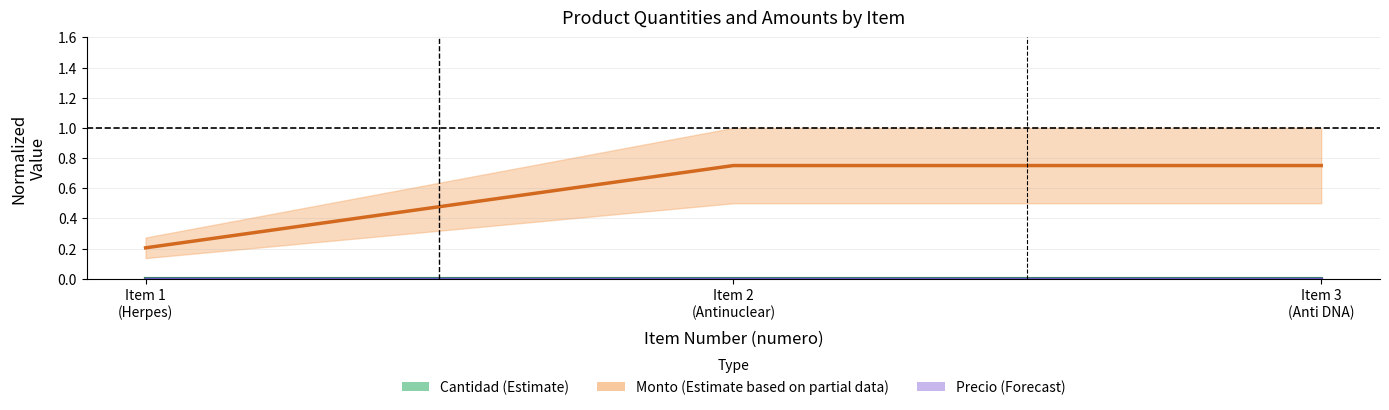

How many lines are shown in the chart?

3